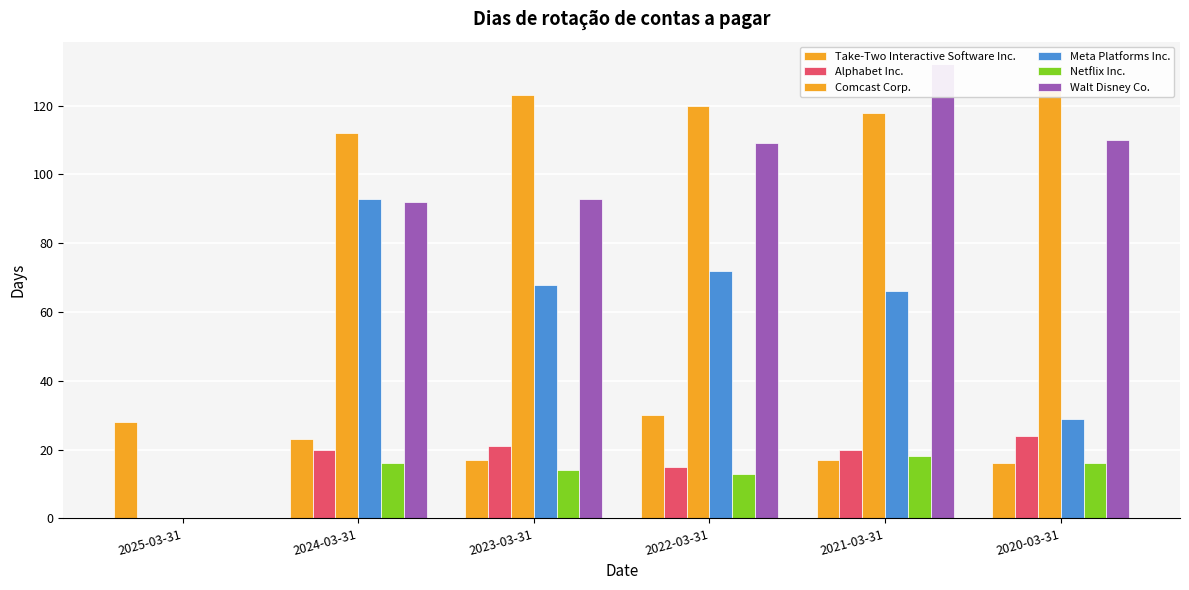

What is the spread (max minus min) of values at 2024-03-31?

96